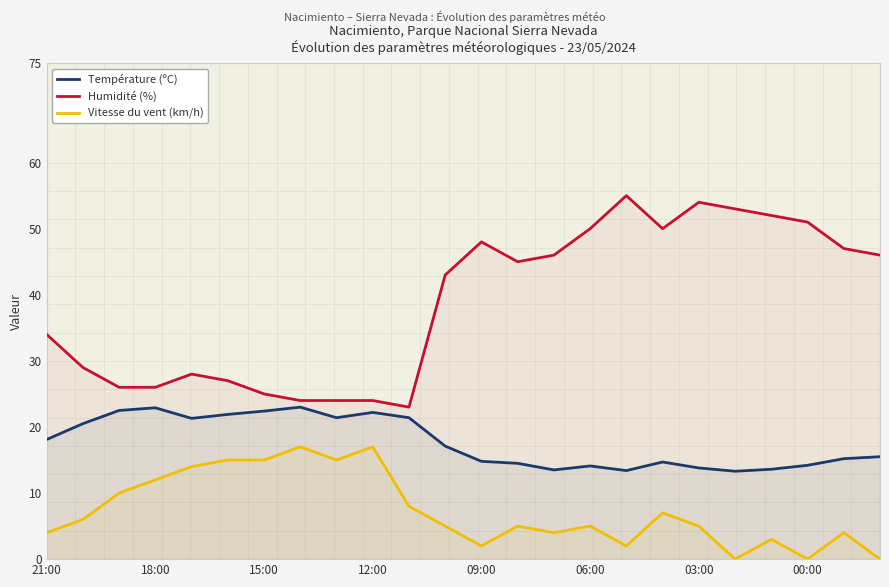

How many data points in Température (ºC) are above 17?

12